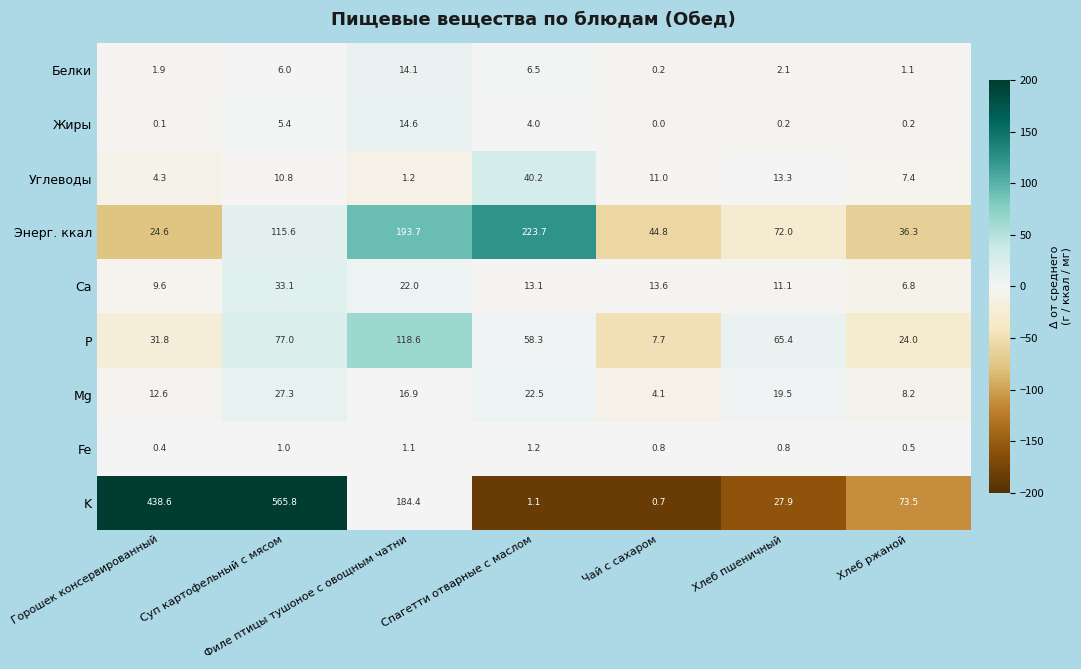

What is the sum of the Энерг. ккал values at Спагетти отварные с маслом and Чай с сахаром?

268.5